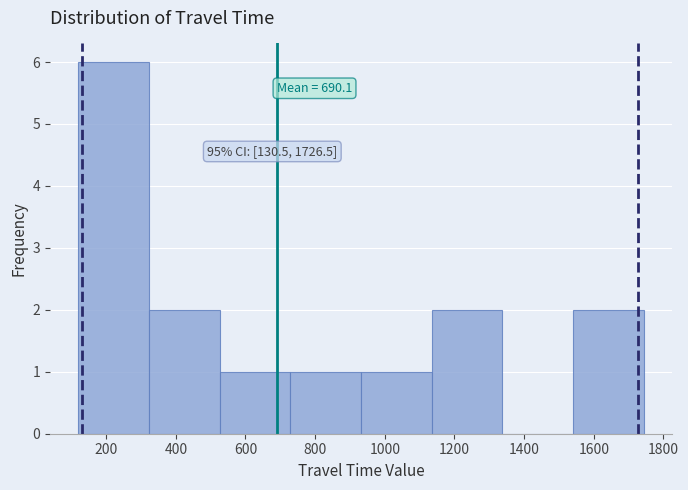

Over which range of the x-axis is the bar tallest?

120 to 320